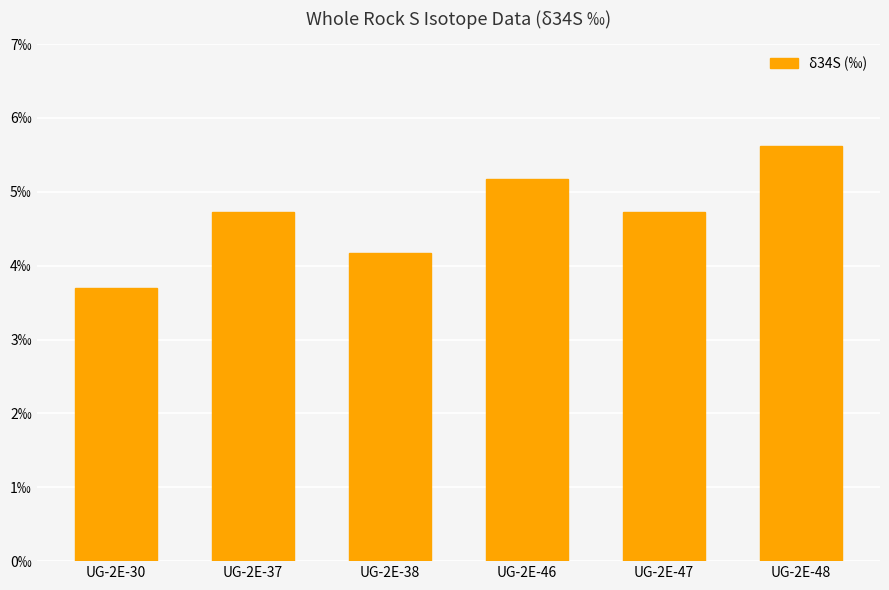

What is the sum of the values at UG-2E-48 and UG-2E-37?

10.3